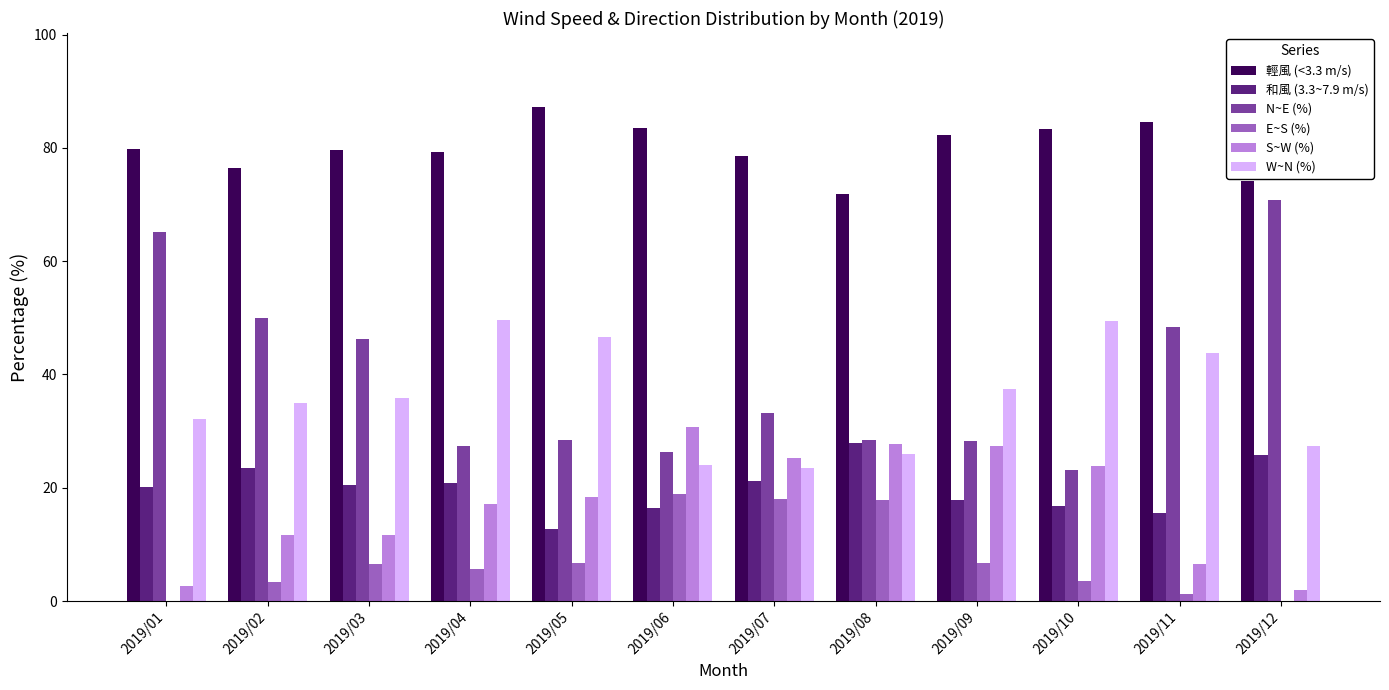

The E~S (%) series shows 17.8 at 2019/08. True or false?

True